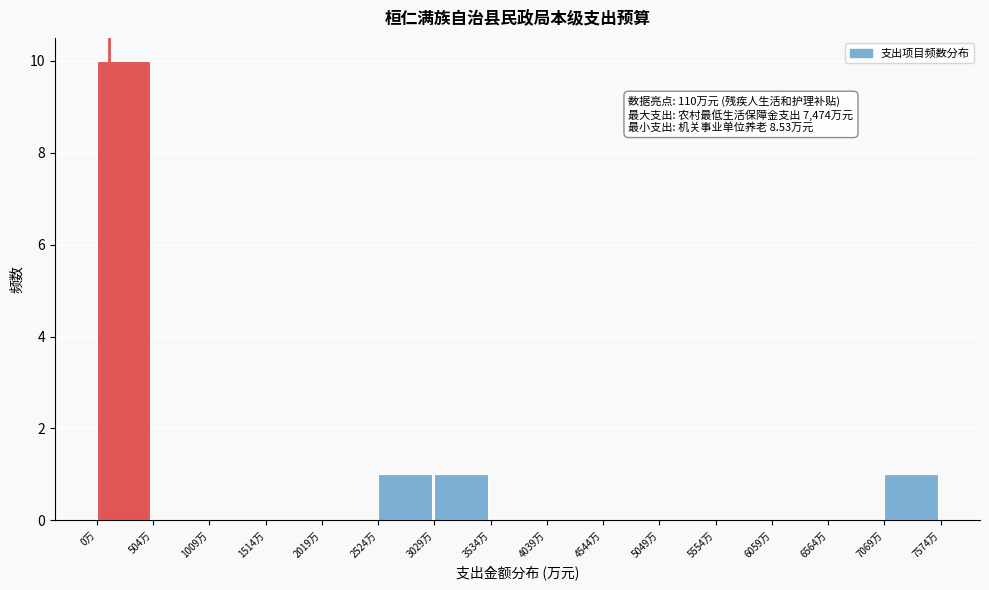

Which range on the x-axis has the tallest bar?

0 to 500